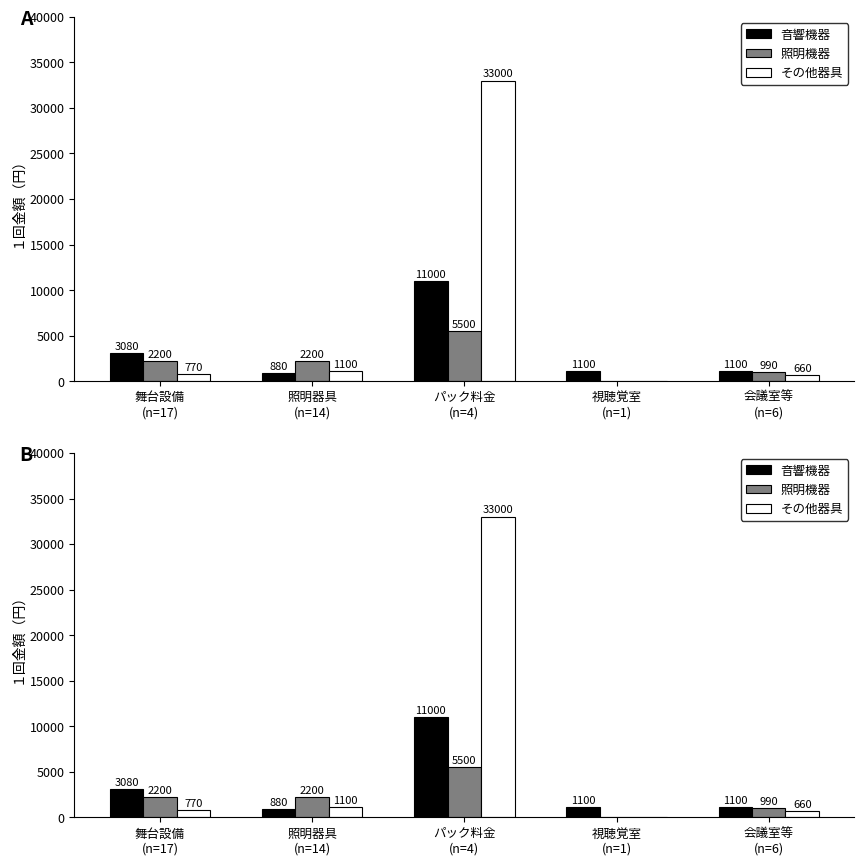

What is the maximum value for 照明機器?

5500